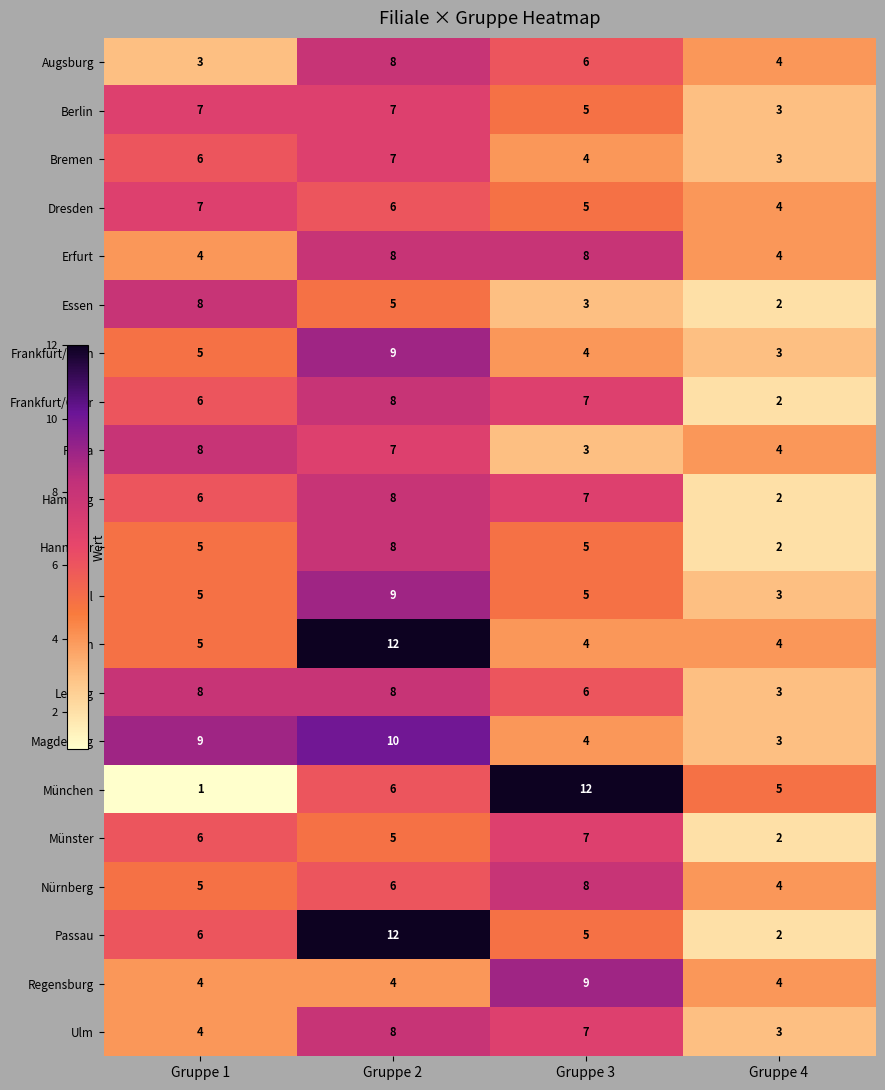

Count the number of data series in this chart.

21